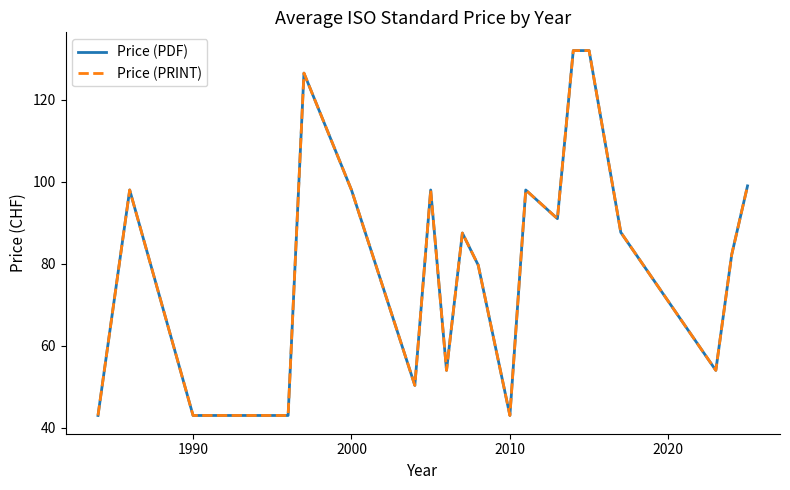

Does the chart display data point markers on the line(s)?

No